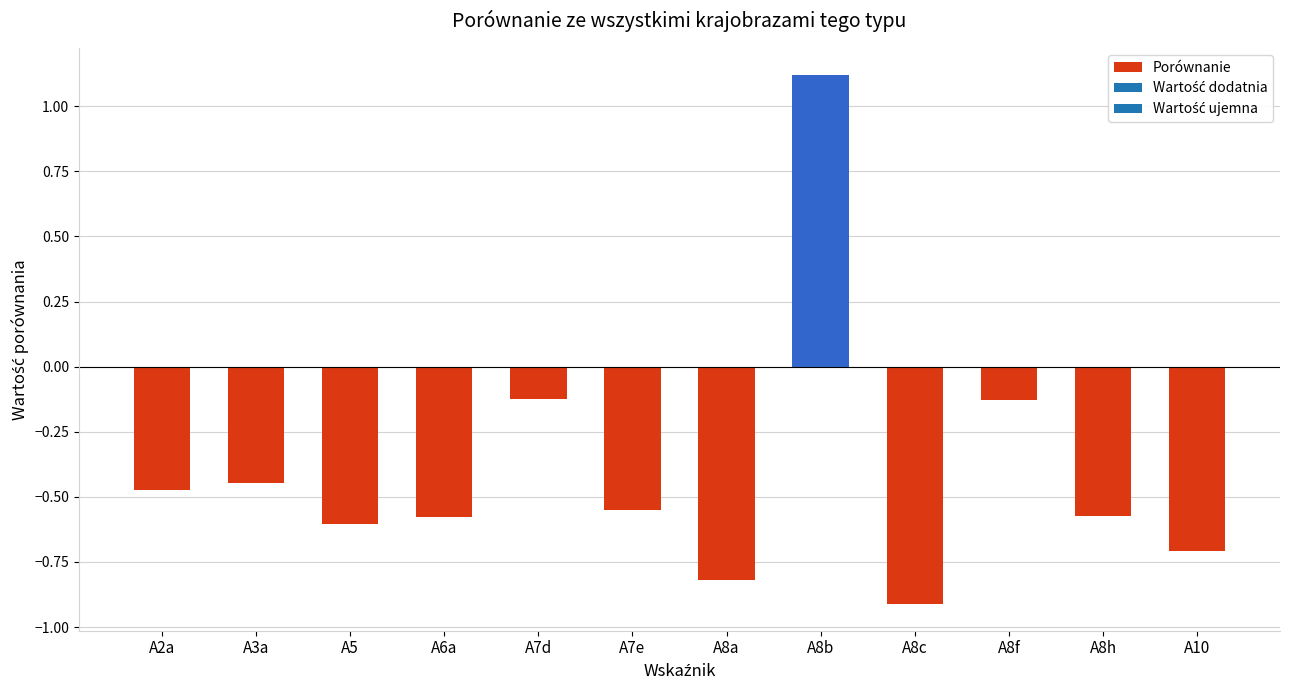

What is the sum of the values at A8h and A6a?

-1.2